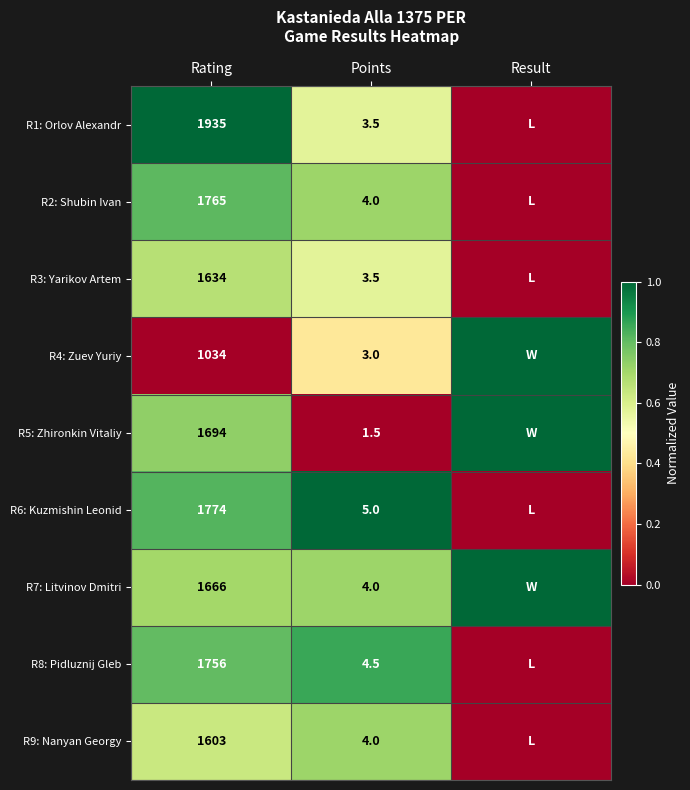

Is it true that R1: Orlov Alexandr equals 3.5 at Points?

True